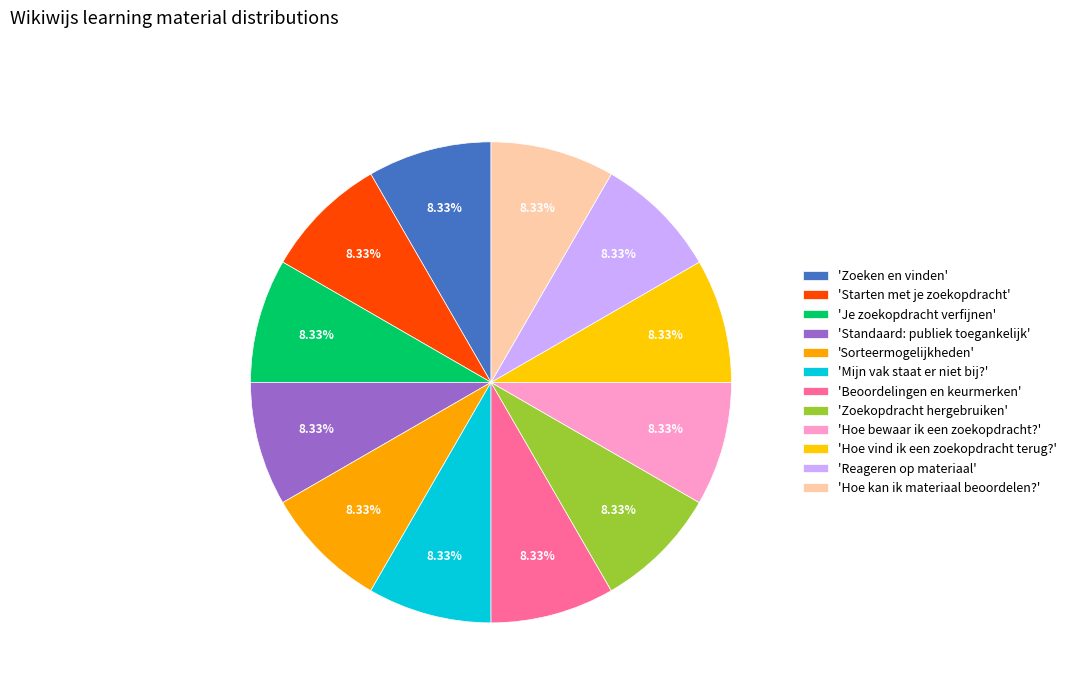

How many segments does this pie chart have?

12